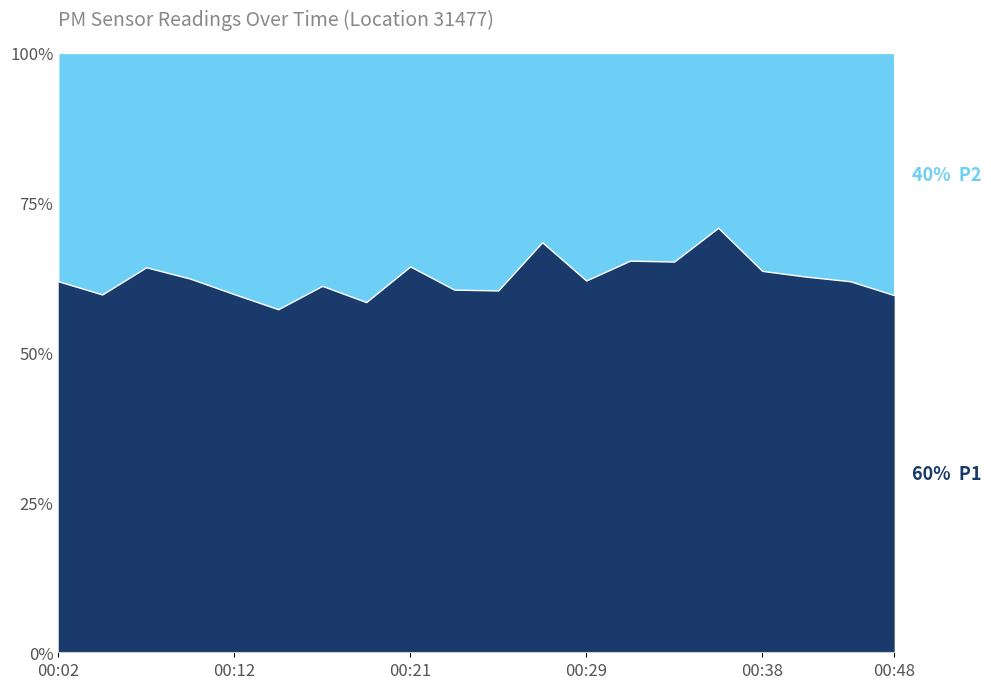

Rank the series at 00:38 from highest to lowest value.

P1, P2